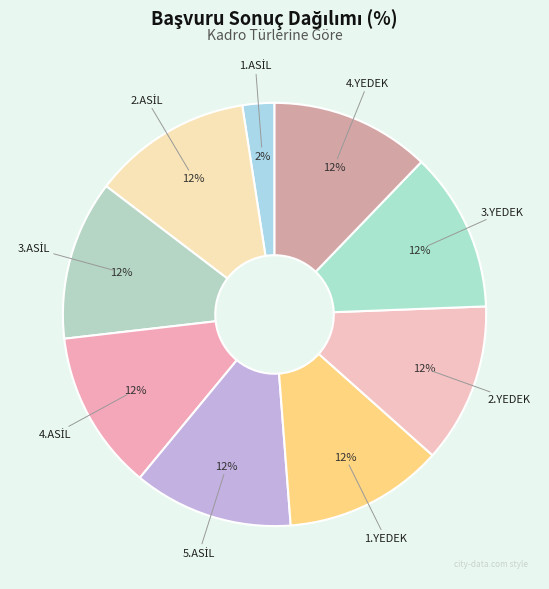

Combined, do 1.YEDEK and 4.YEDEK account for over 50%?

No